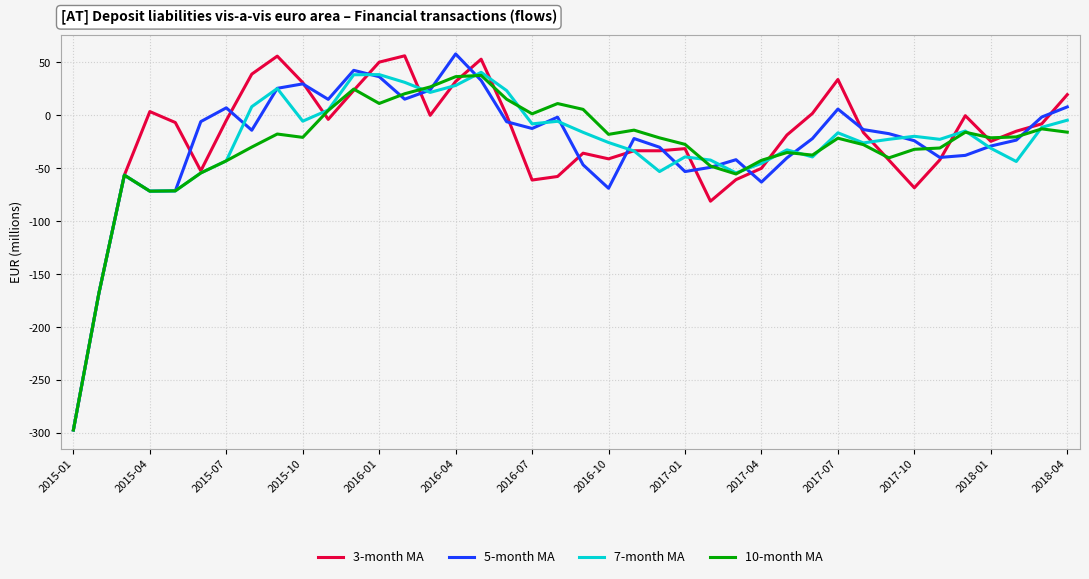

What are all the series names shown in the legend?

3-month MA, 5-month MA, 7-month MA, 10-month MA